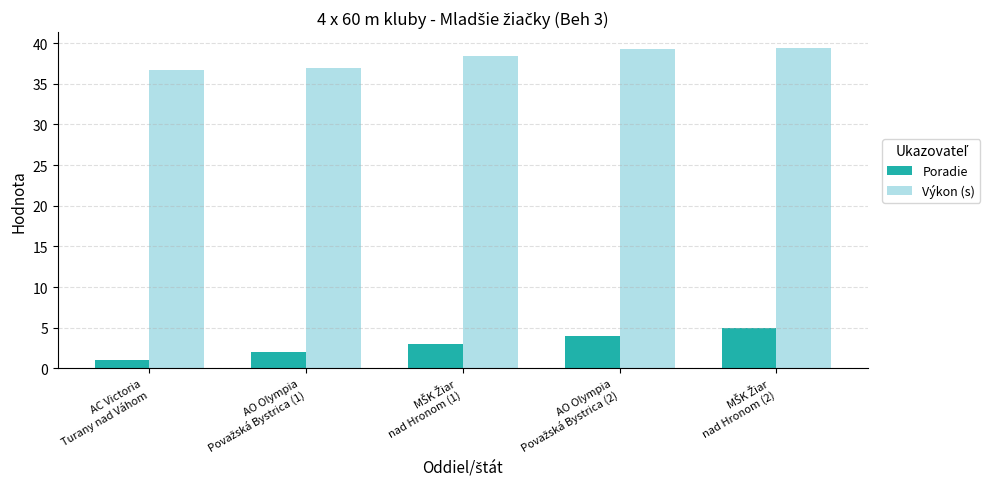

At AC Victoria
Turany nad Váhom, list the series in order from largest to smallest.

Výkon (s), Poradie